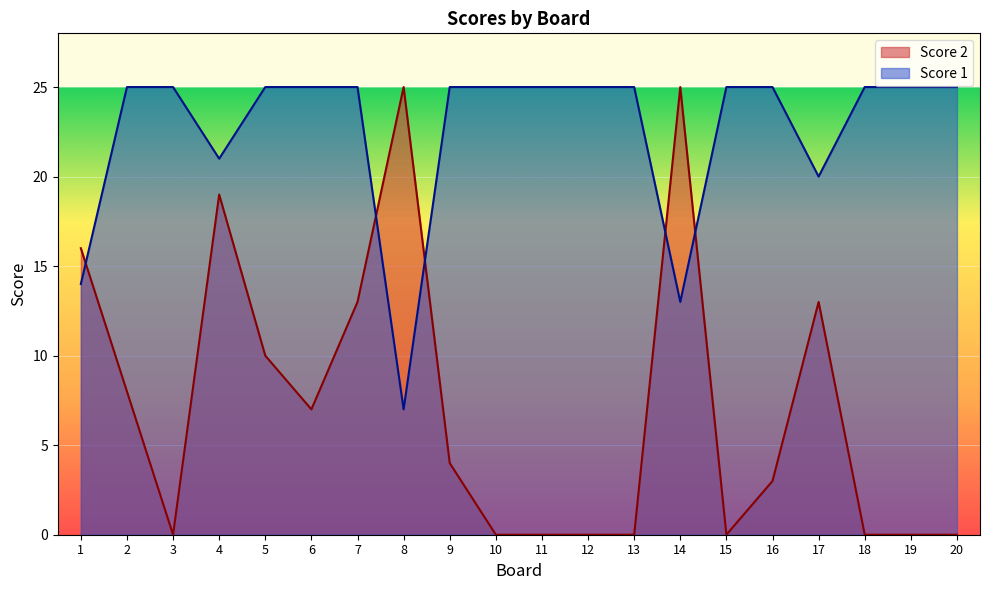

How many lines are shown in the chart?

2